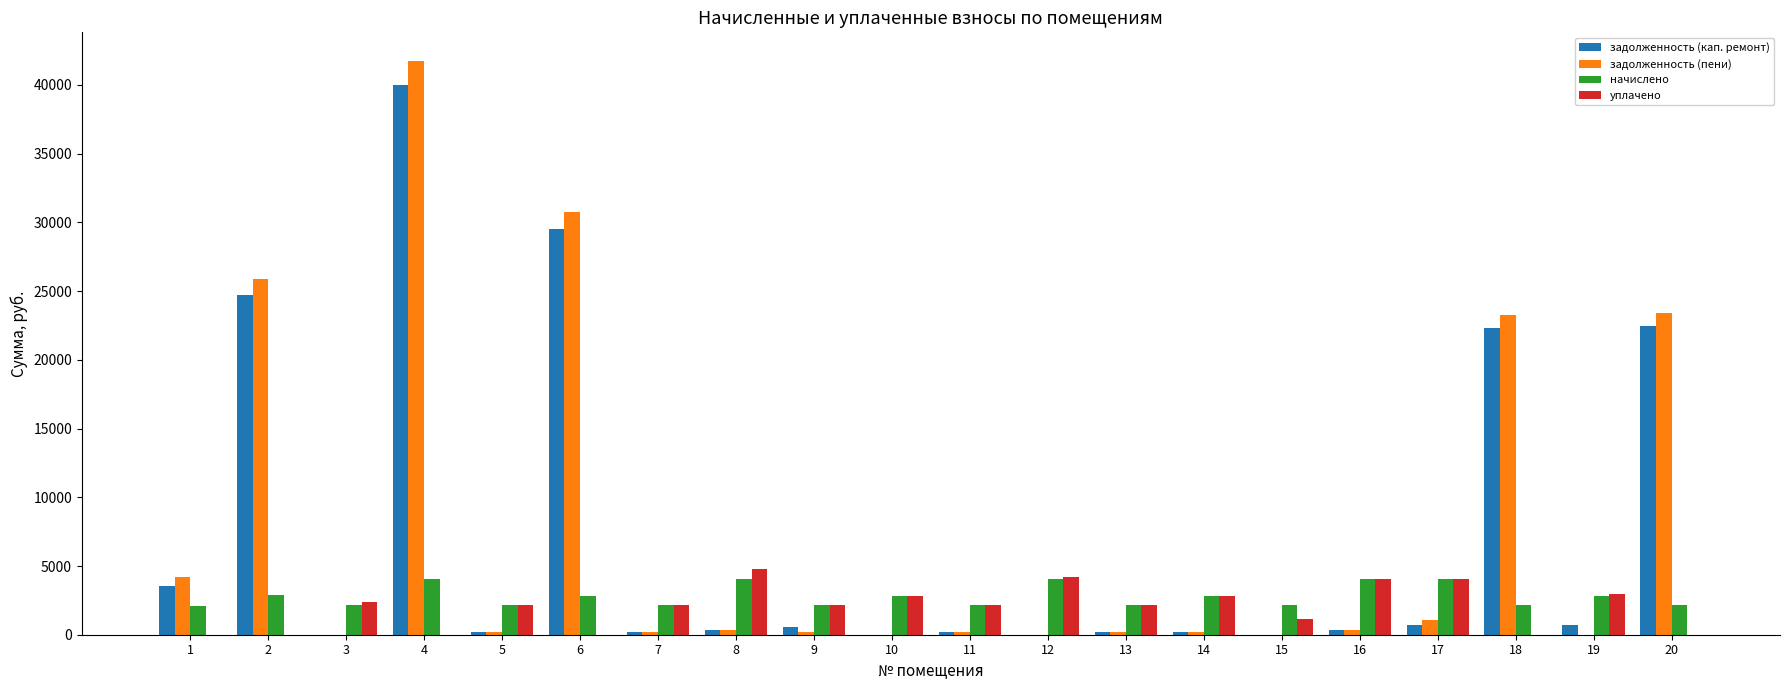

How many data points does each series have?

20